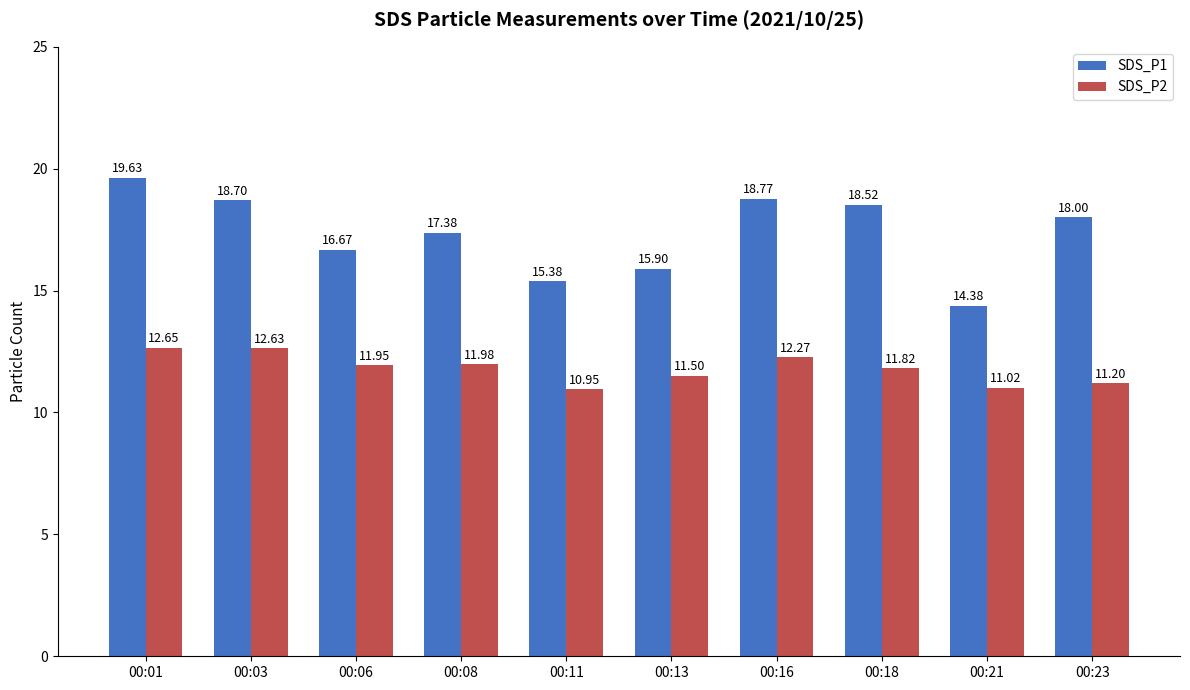

Rank the series by their maximum value, from lowest to highest.

SDS_P2, SDS_P1